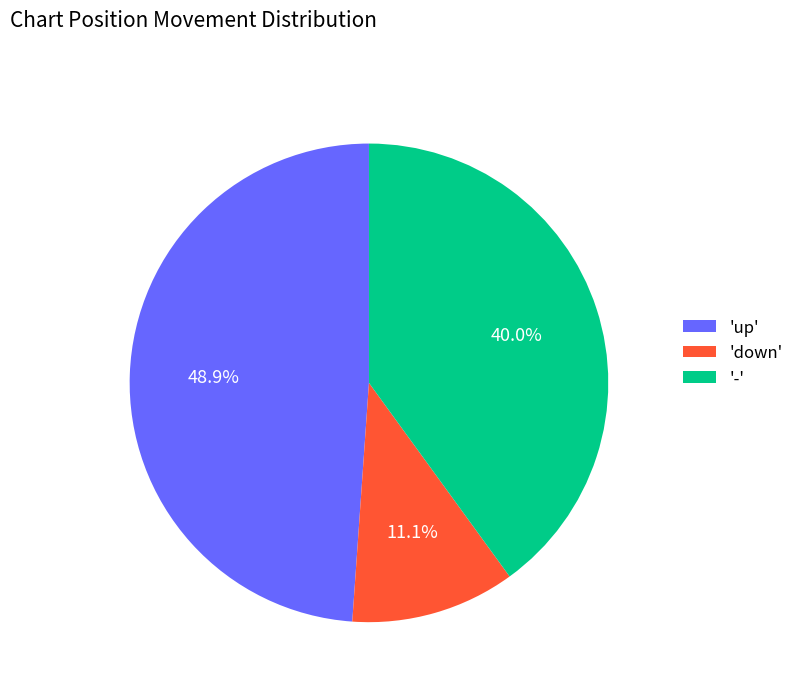

What is the ratio of the value at 'down' to the value at '-'?

0.3